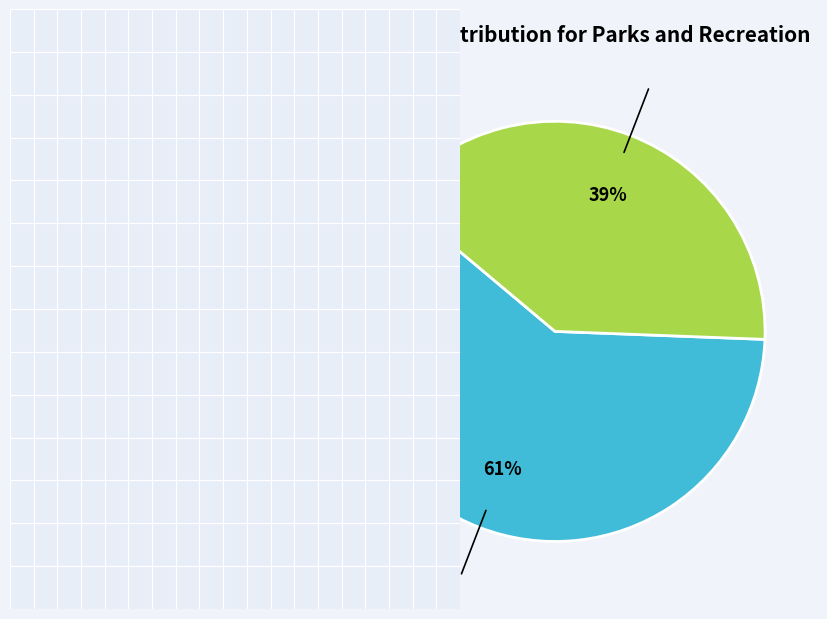

Do Recreation Coordinator and Parks & Recreation Program Manager together represent more than half of the pie?

Yes